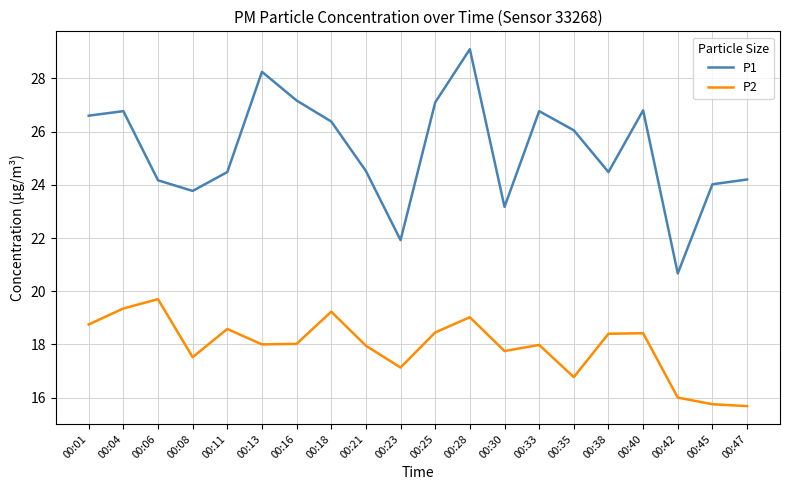

What is the spread (max minus min) of values at 00:23?

4.8